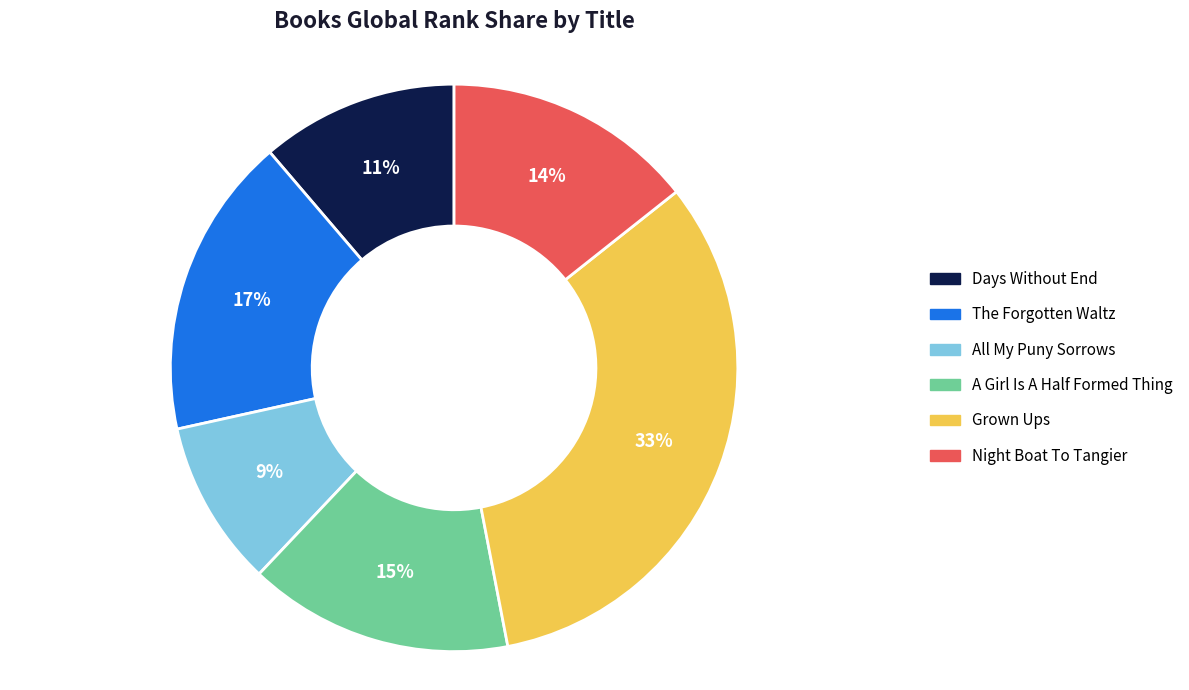

The The Forgotten Waltz slice represents 17% of the pie. True or false?

True